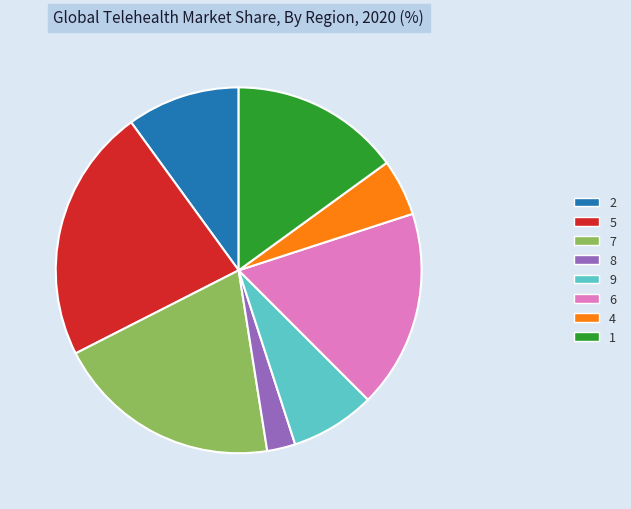

Rank the categories by value from lowest to highest.

8, 4, 9, 2, 1, 6, 7, 5